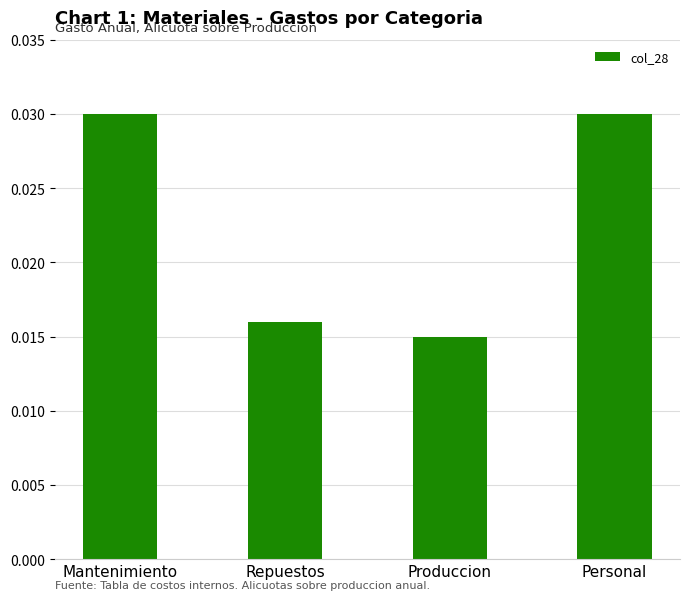

Which label corresponds to the smallest value in the chart?

Produccion